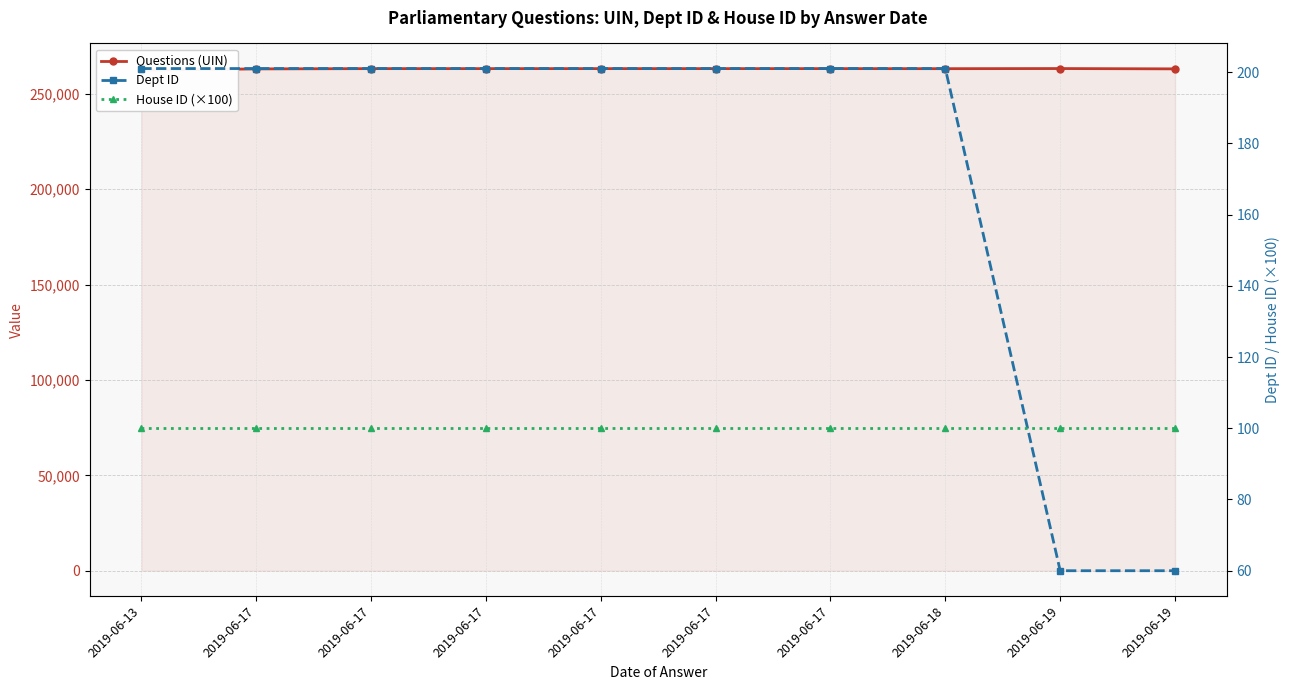

Which series has the largest total across all categories?

Questions (UIN)